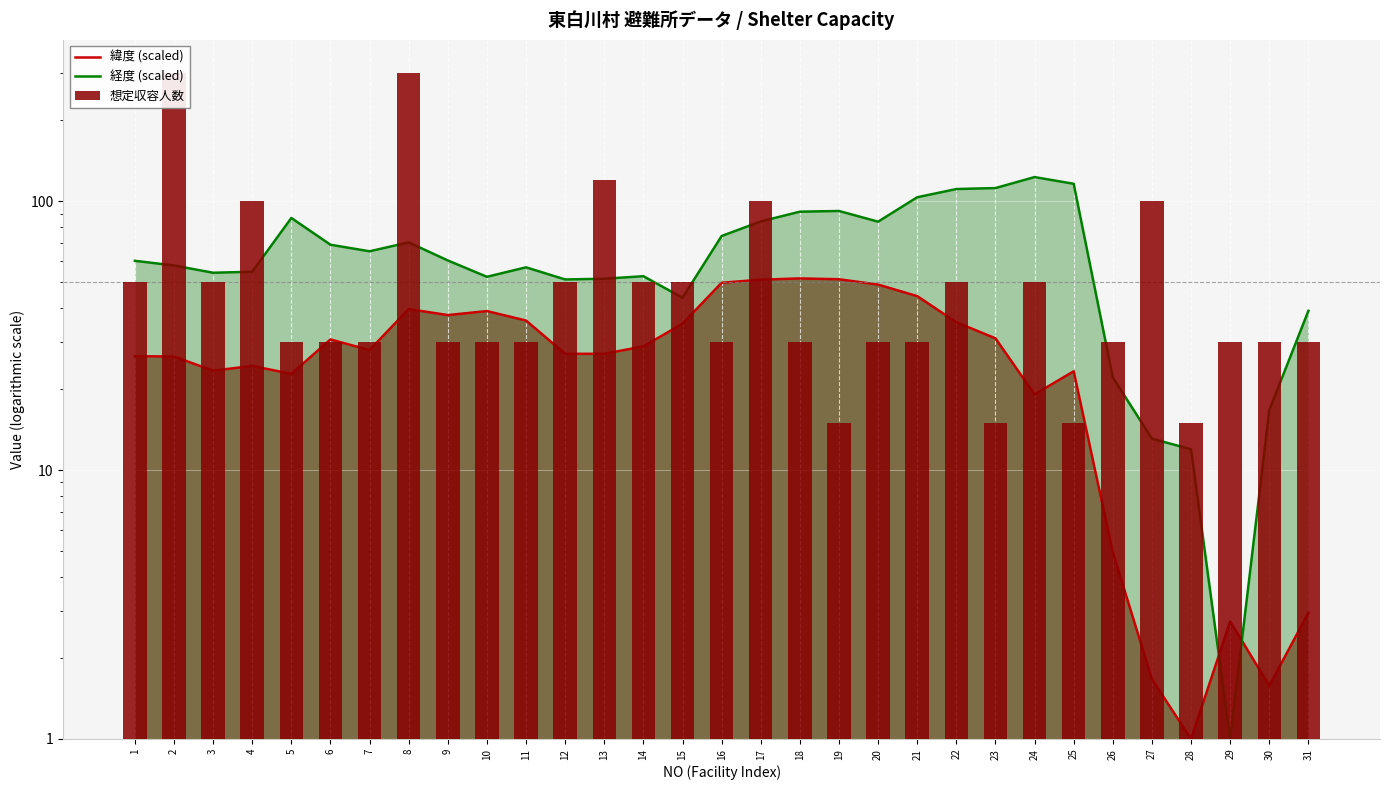

Which has a higher value, 24 or 11?

11